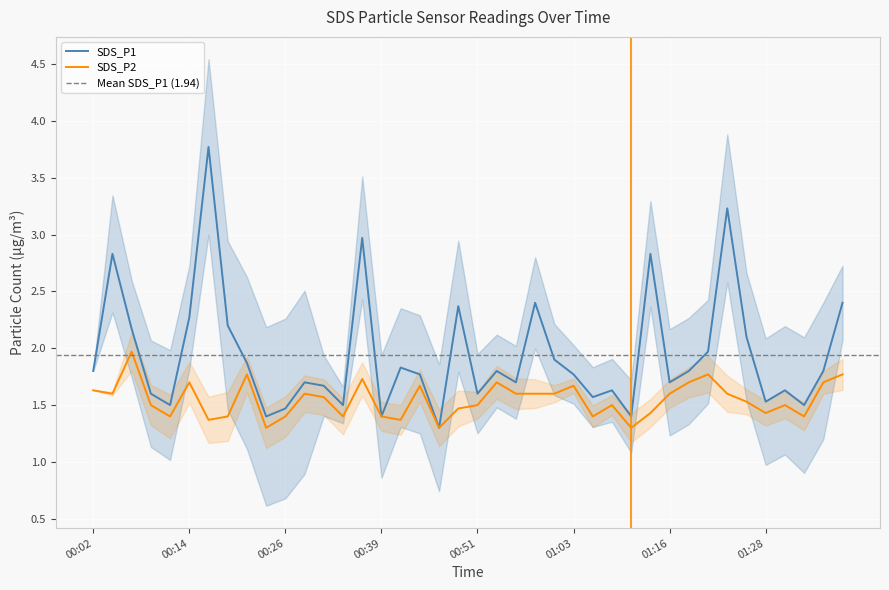

What is the label of the 38th point from the right?

2022/10/06 00:07:20